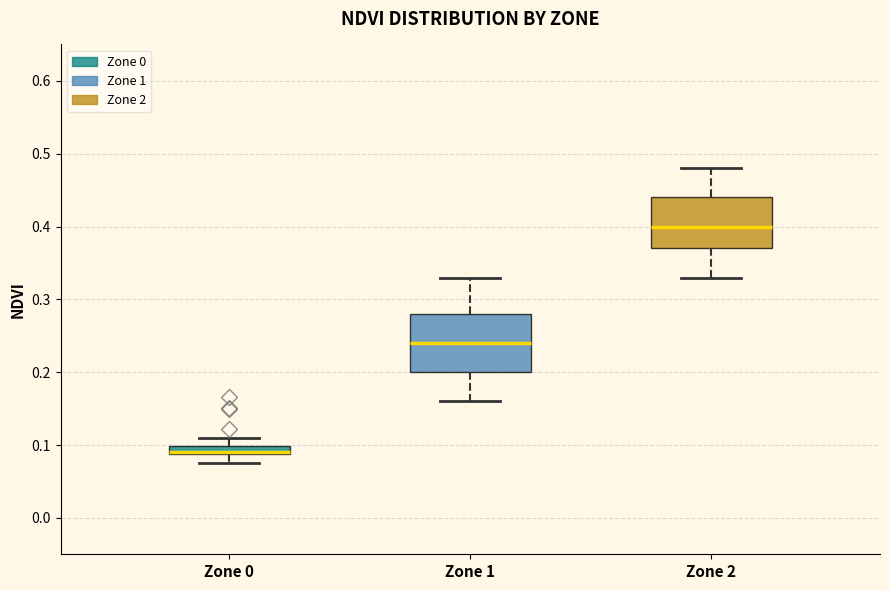

Where is the upper edge of the box for Zone 1 on the y-axis? The values are not printed on the chart, so give them approximately, as read against the axis.

0.28